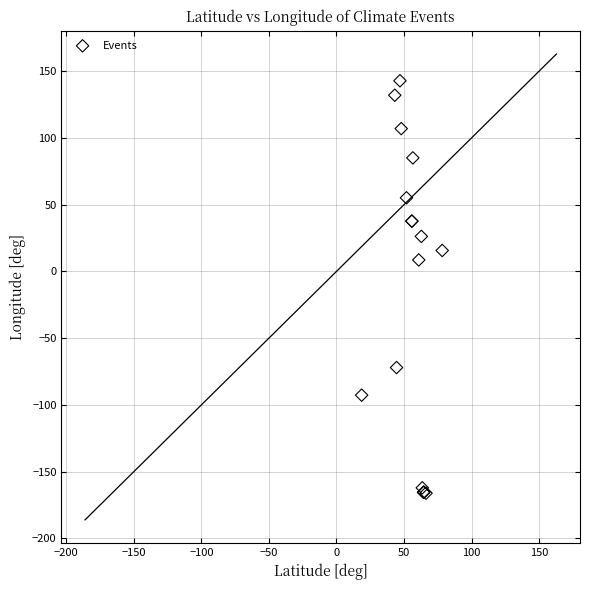

What Y value in the scatter plot is closest to -11?

8.6